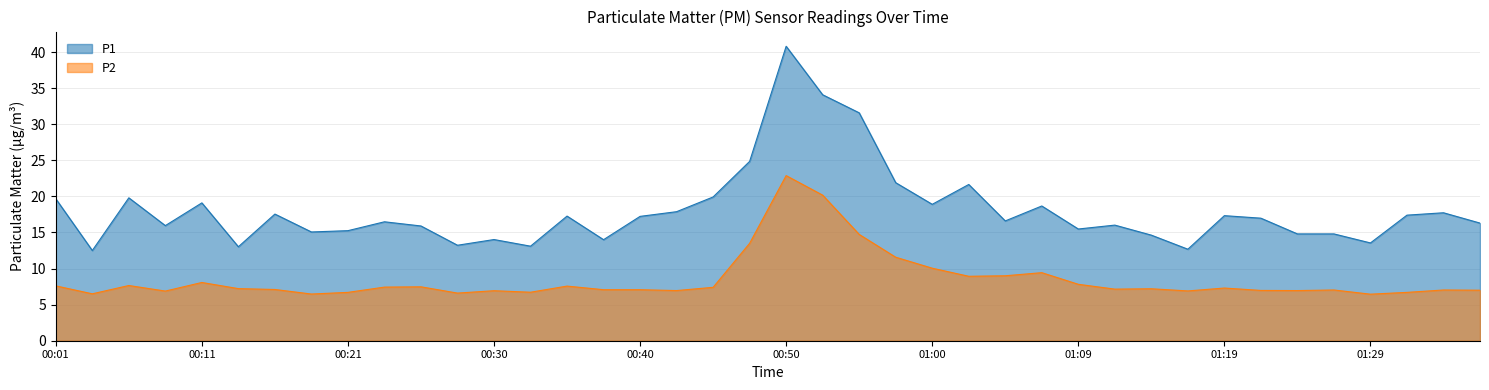

True or false: P1 has more than 0 interior local peaks.

True